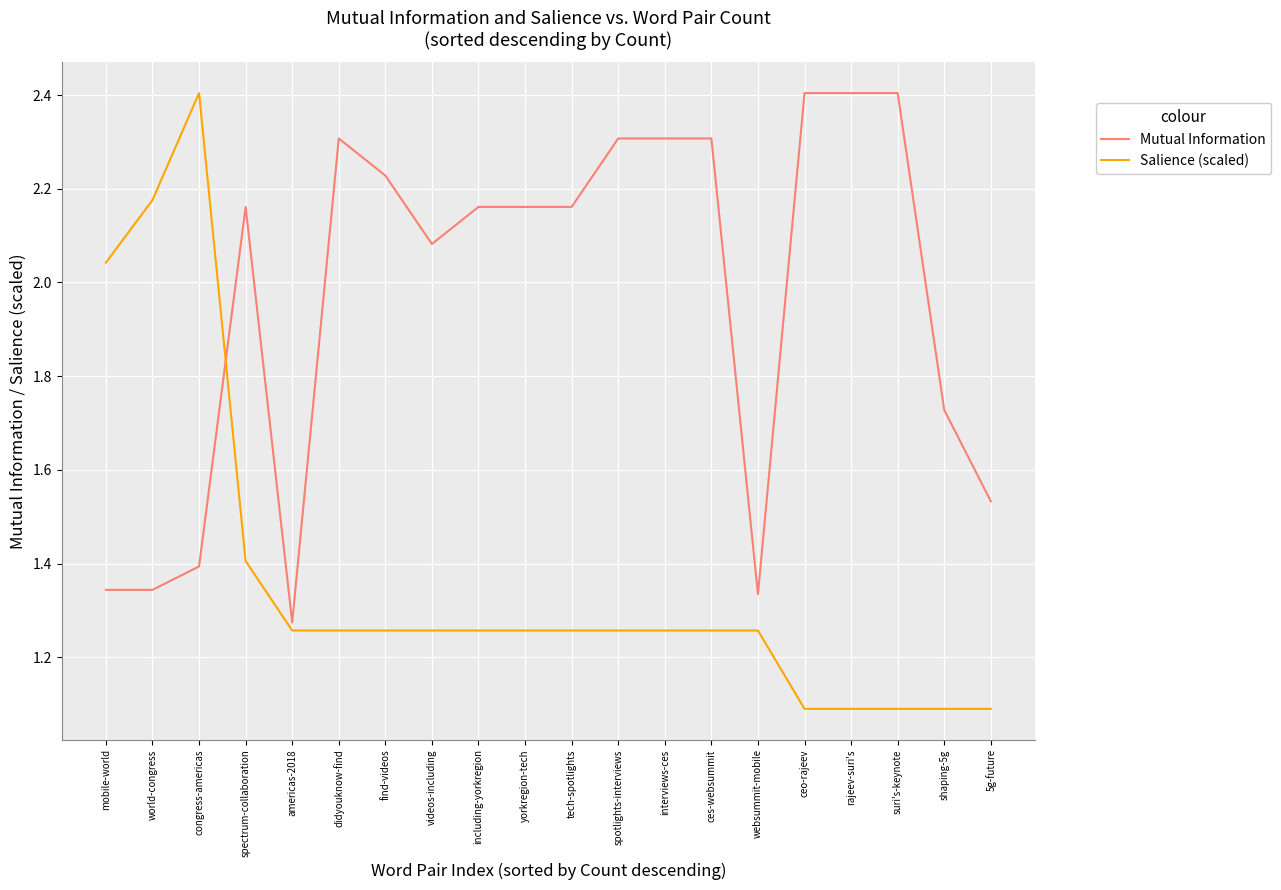

At how many categories does at least one series exceed 1?

20